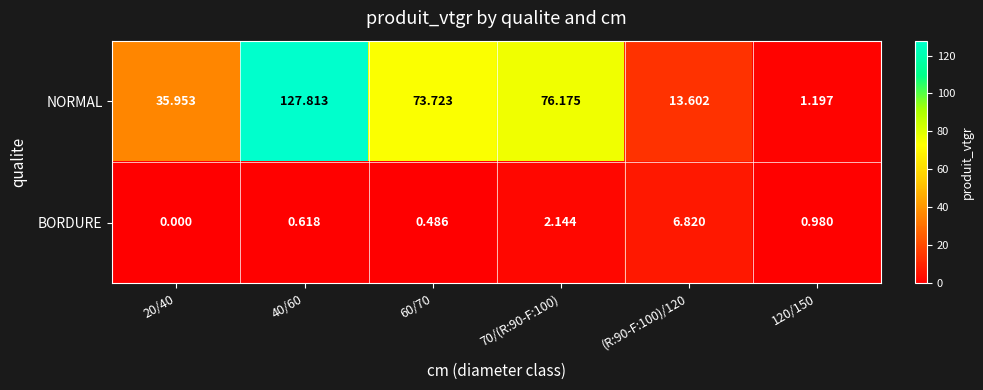

Which series has the largest total across all categories?

NORMAL